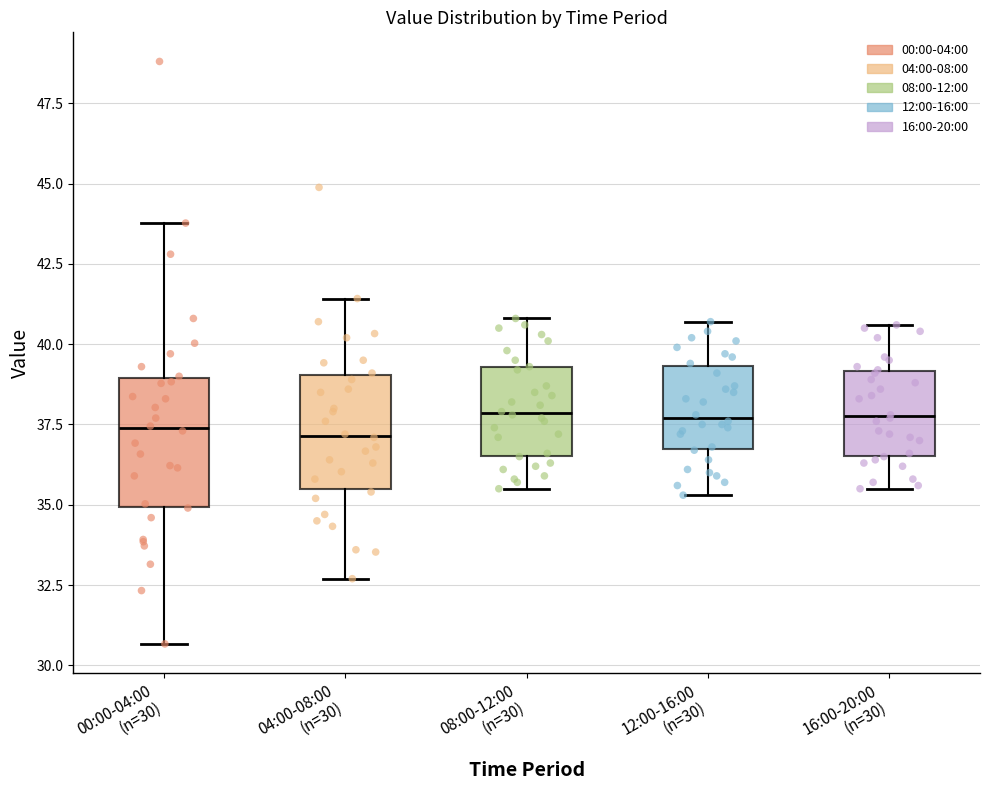

Where does the median line of the box for 04:00-08:00 (n=30) sit on the y-axis? The values are not printed on the chart, so give them approximately, as read against the axis.

37.0